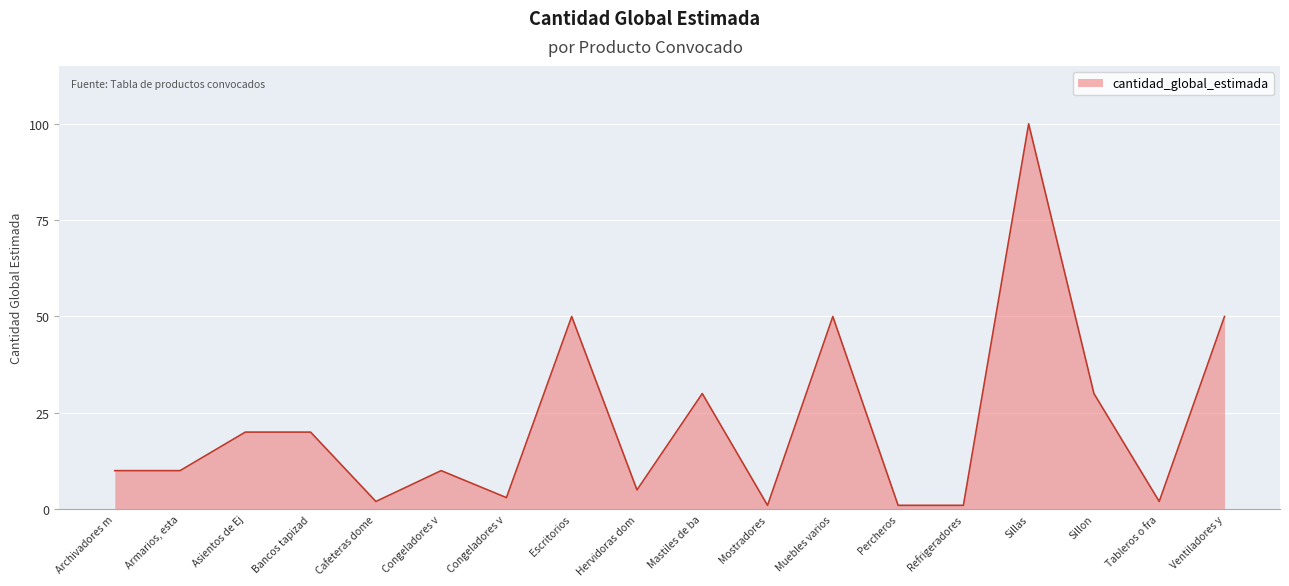

Does the chart have visible grid lines?

Yes